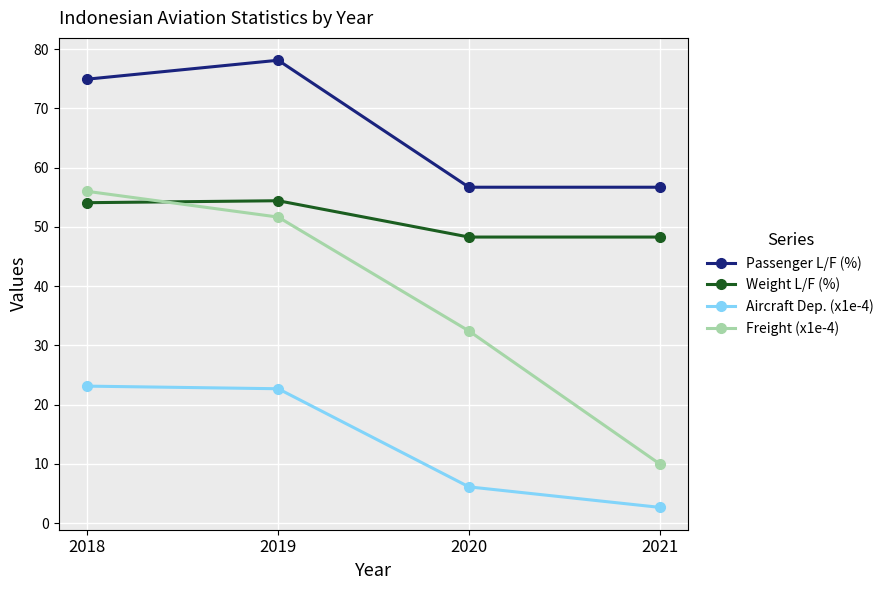

Between 2018 and 2021, which series saw the biggest shift?

Freight (x1e-4)